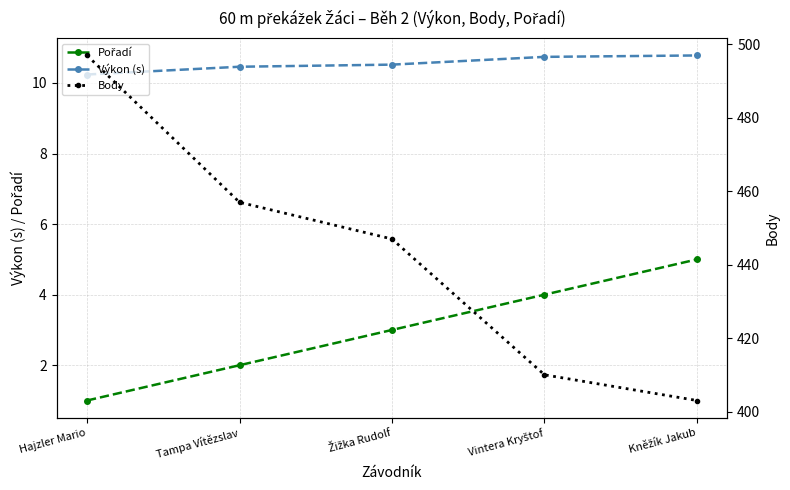

The value of Body at Vintera Kryštof is 270.2. True or false?

False